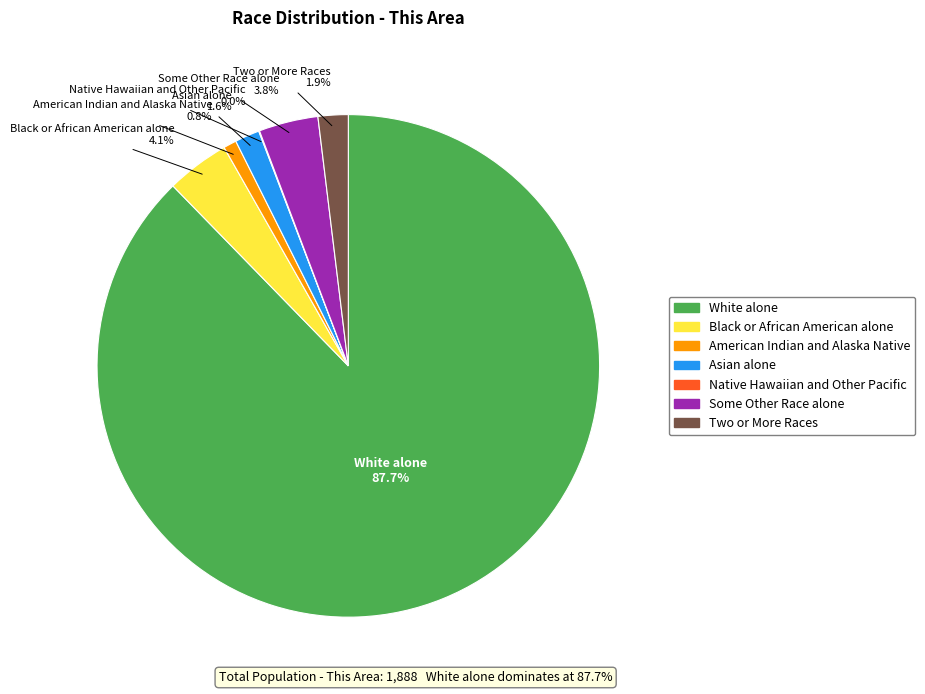

Is there a majority slice in this chart?

Yes